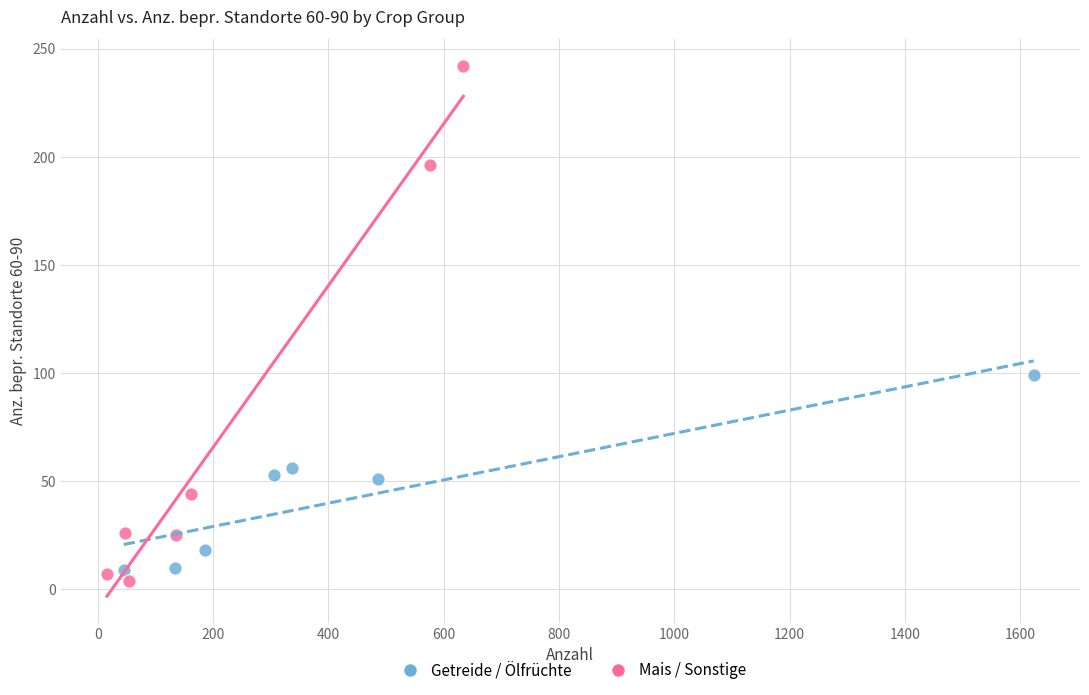

Which series has the widest spread of Y values?

Mais / Sonstige